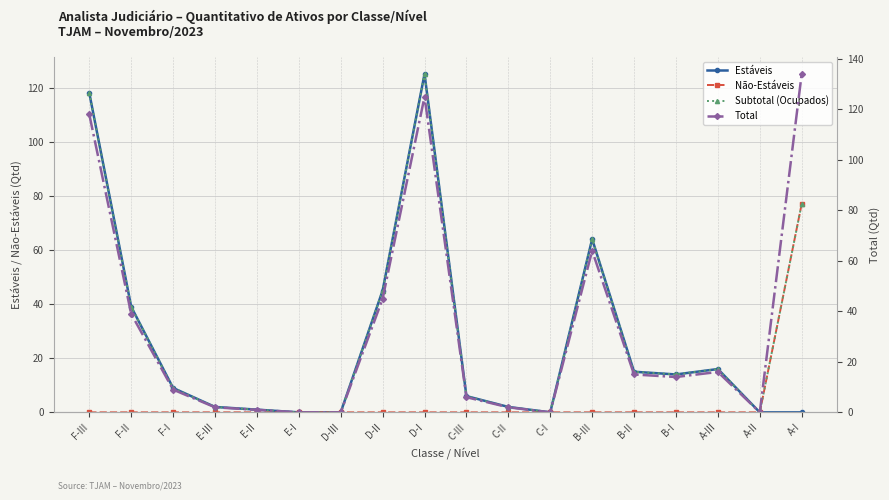

Which series changed the most between C-I and B-II?

Estáveis